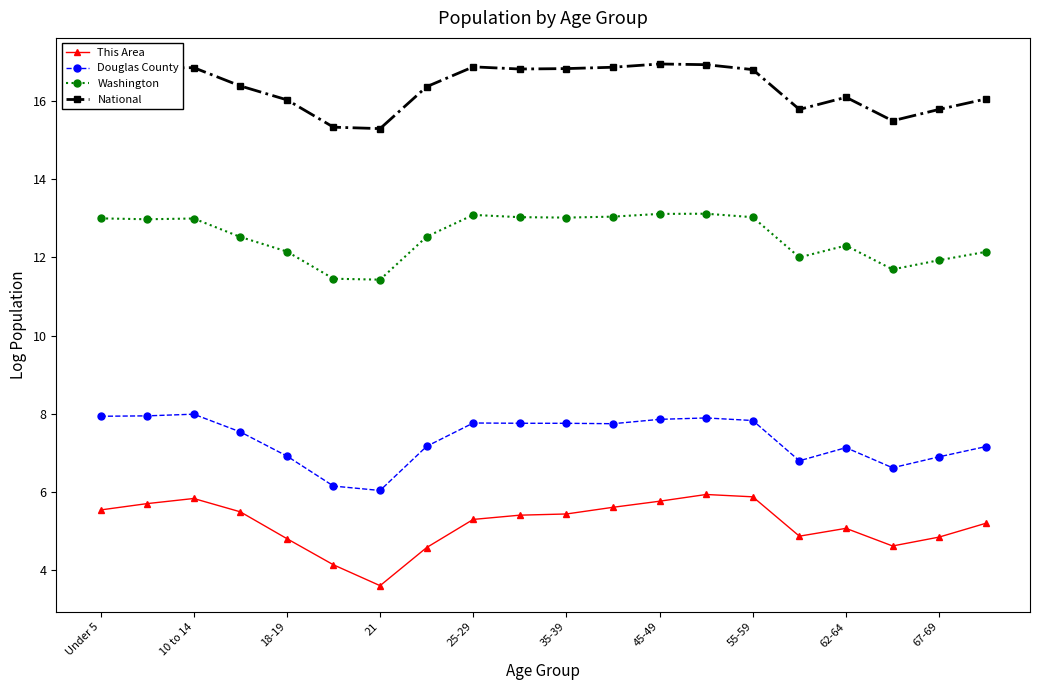

What is the value of the Douglas County point at the 1st from the left?

7.9